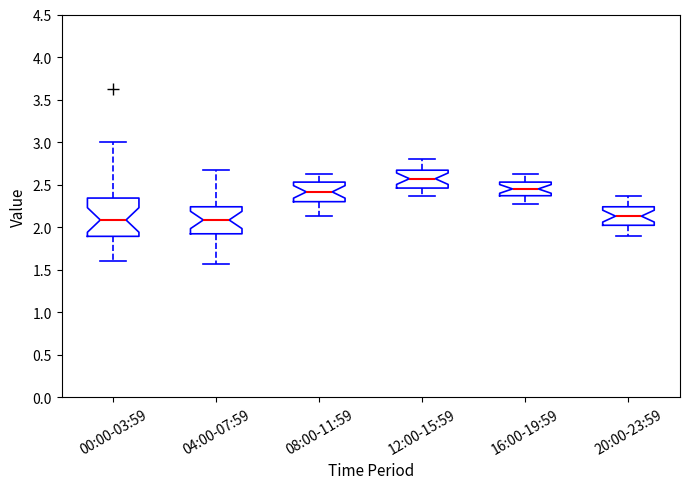

Comparing the boxes themselves (not the whiskers), which one is the tallest?

00:00-03:59